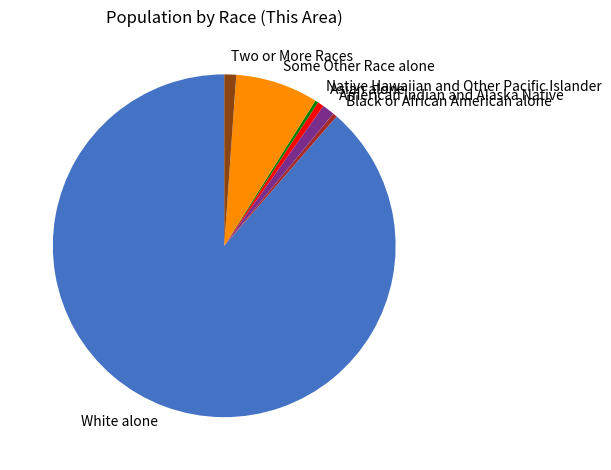

True or false: American Indian and Alaska Native accounts for 12% of the total.

False